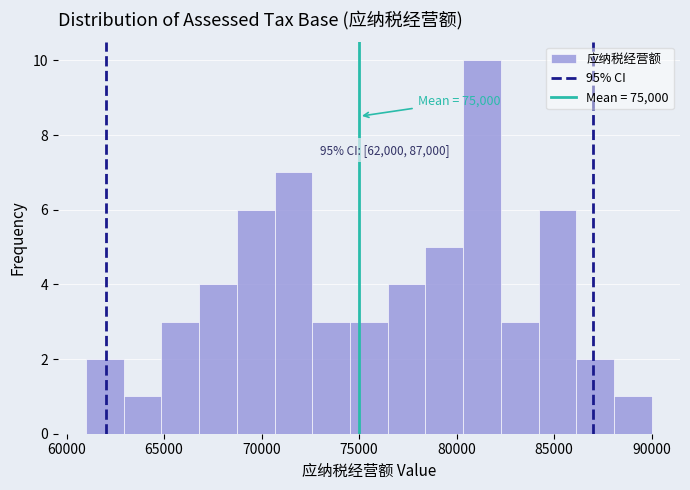

Around what value on the x-axis is the tallest bar? Give the approximate position of its centre, as read against the axis.

81500